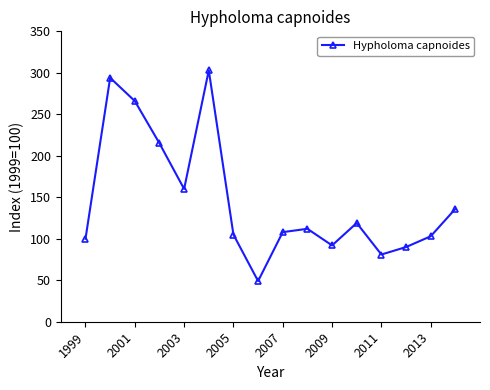

What is the maximum value shown in the chart?

303